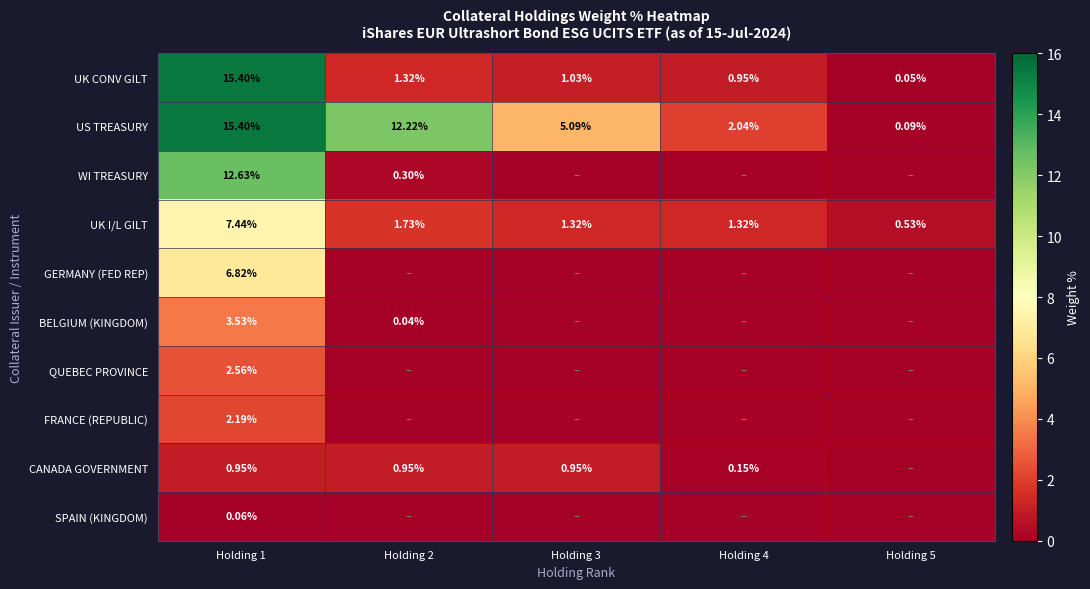

The value of UK I/L GILT at Holding 1 is 7.4. True or false?

True